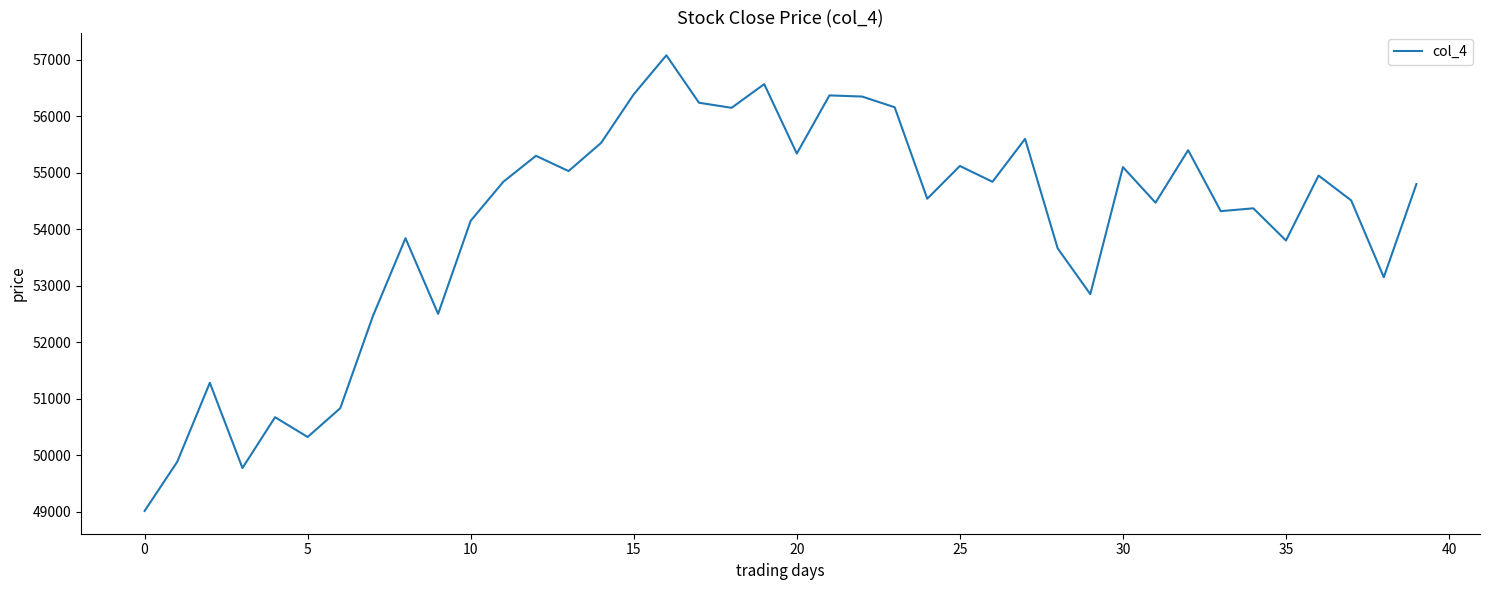

Count the number of categories in the chart.

40